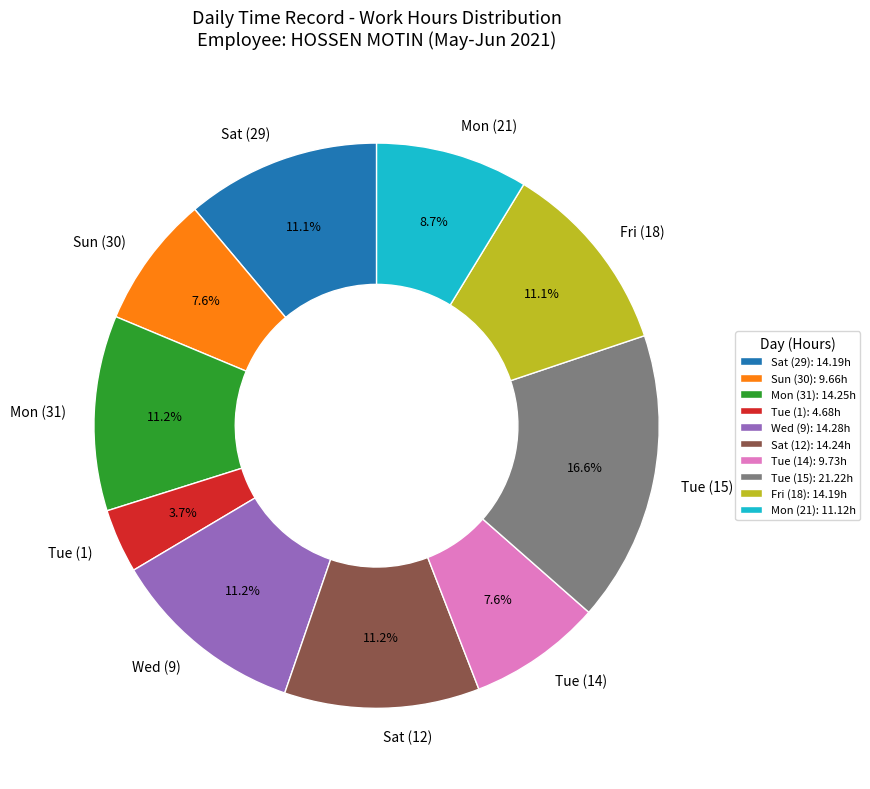

Is there a majority slice in this chart?

No